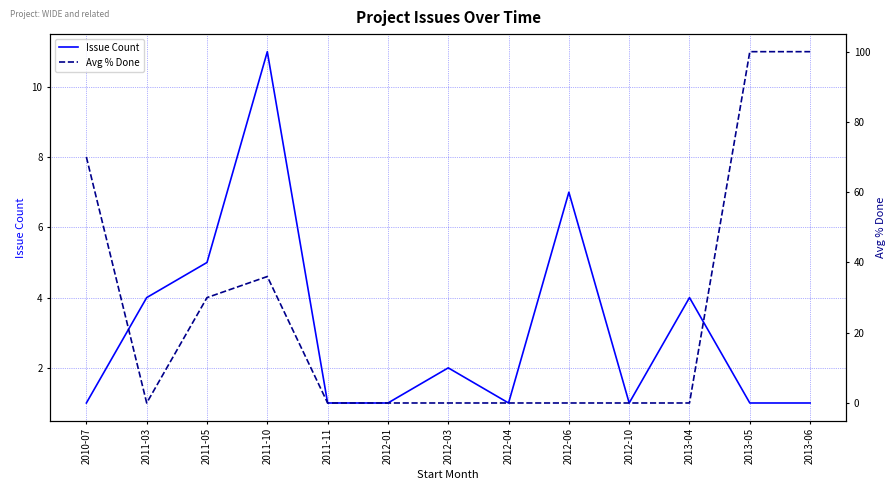

Which has a higher value, 2011-10 or 2012-06?

2011-10